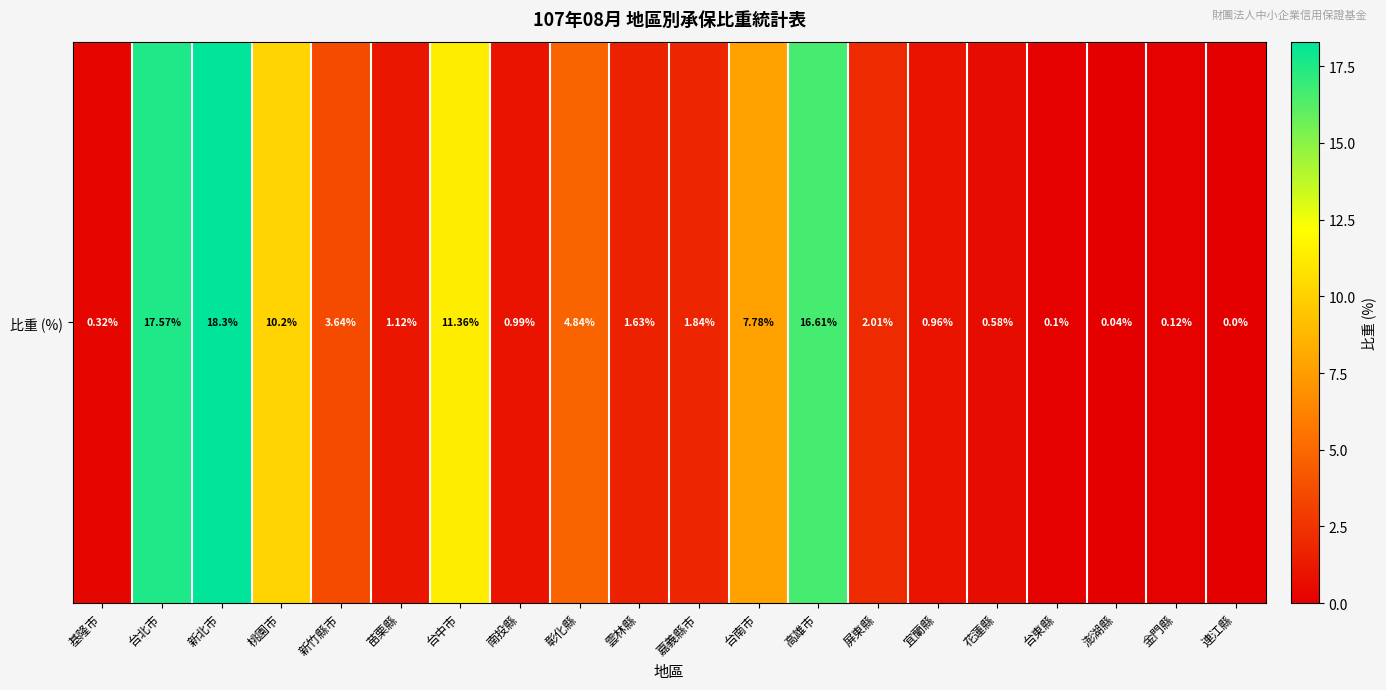

Reading left to right, what are all the values shown in this chart?

0.3	17.6	18.3	10.2	3.6	1.1	11.4	1.0	4.8	1.6	1.8	7.8	16.6	2.0	1.0	0.6	0.1	0.0	0.1	0.0